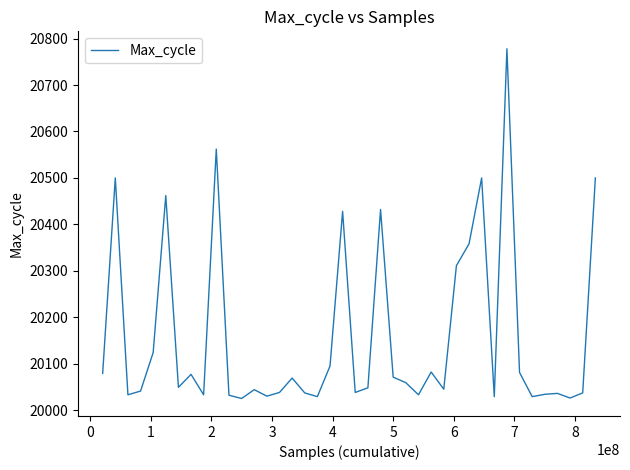

How many lines are shown in the chart?

1